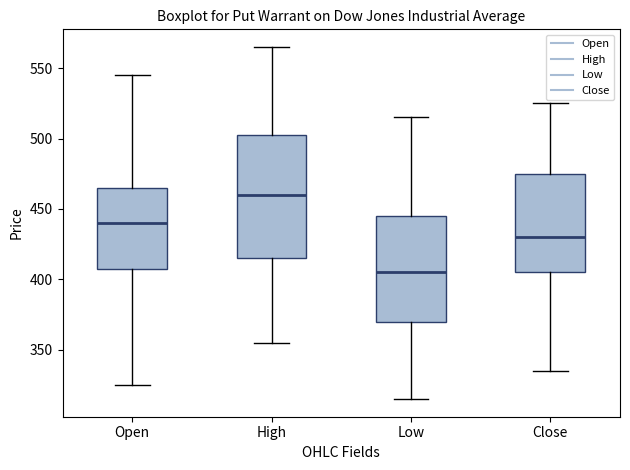

Which box has the highest median line?

High